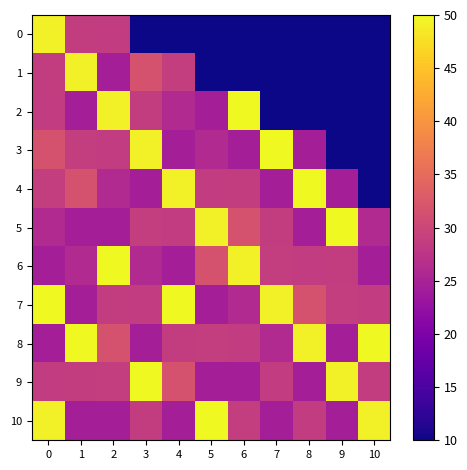

Between 5 and 7, which series saw the biggest shift?

10